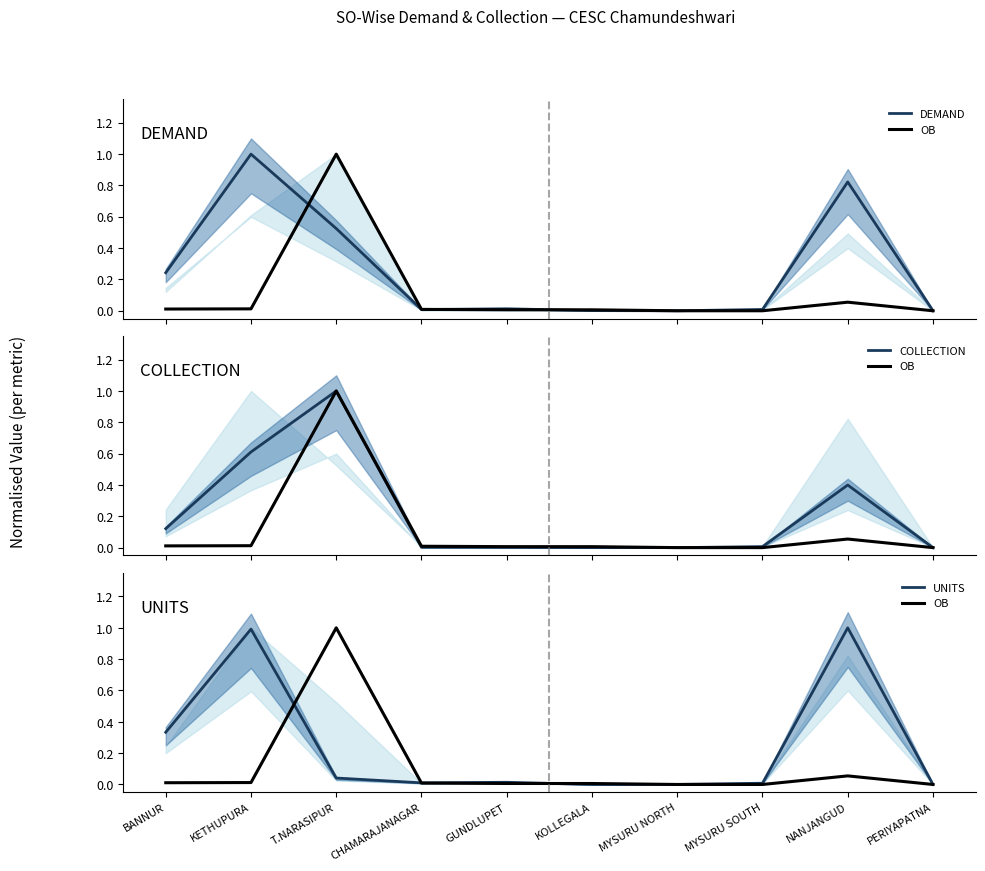

What is the sum of all DEMAND values?

2.6